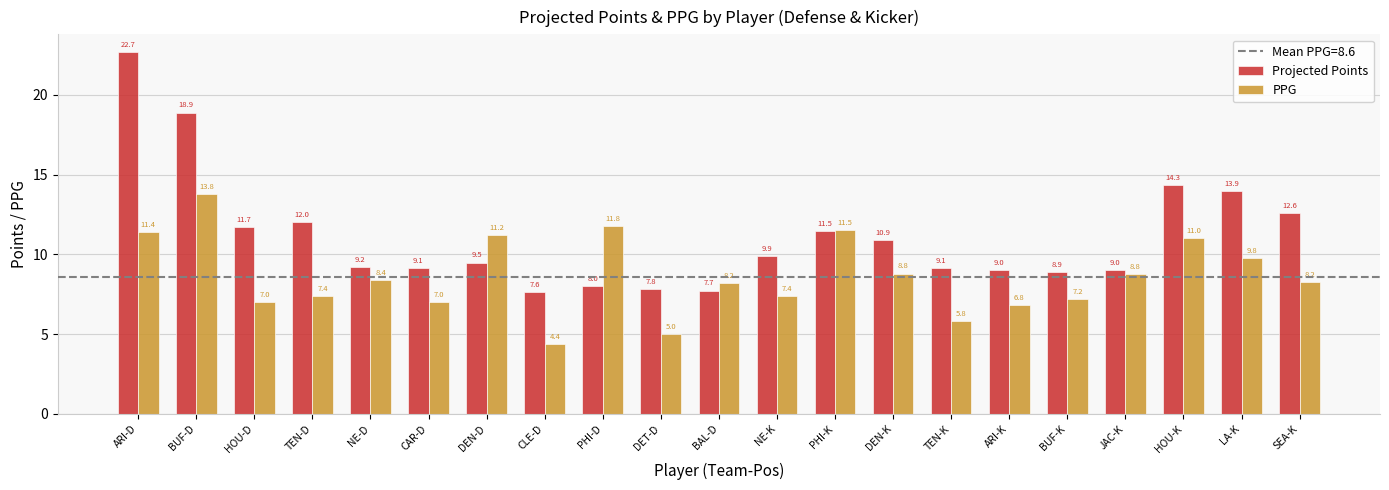

Which series changed the most between BUF-K and LA-K?

Projected Points